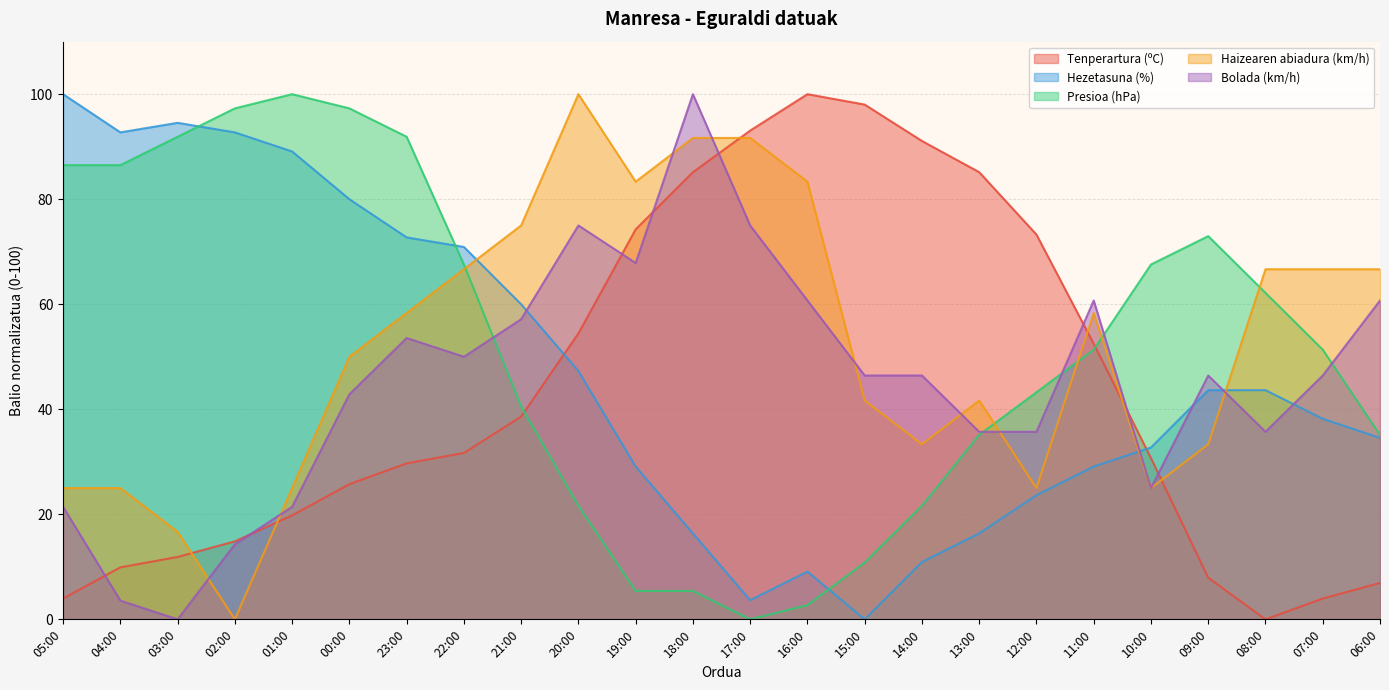

How many lines are shown in the chart?

5